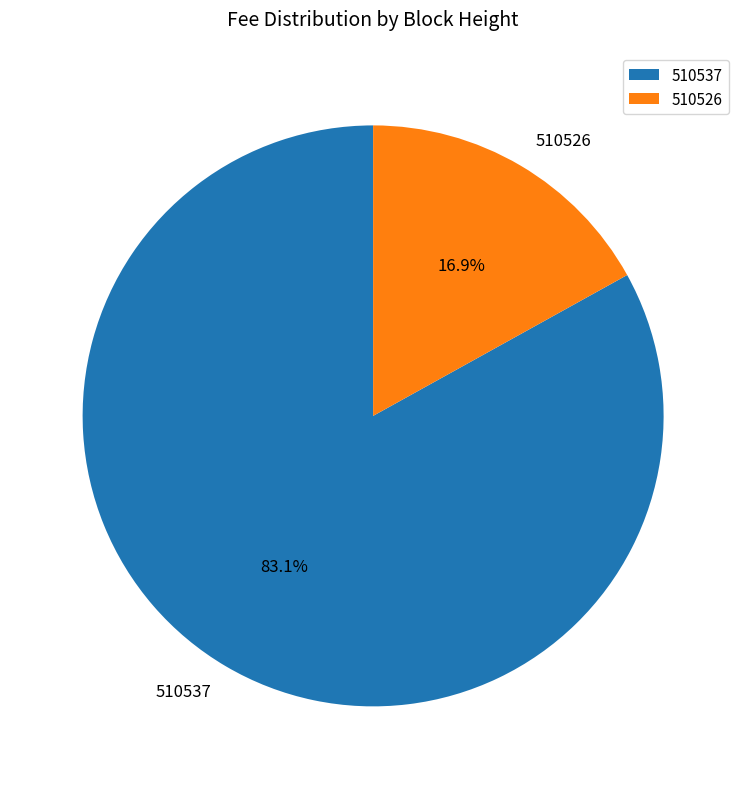

To the nearest percent, what is the difference between the largest and smallest slice percentages?

66%